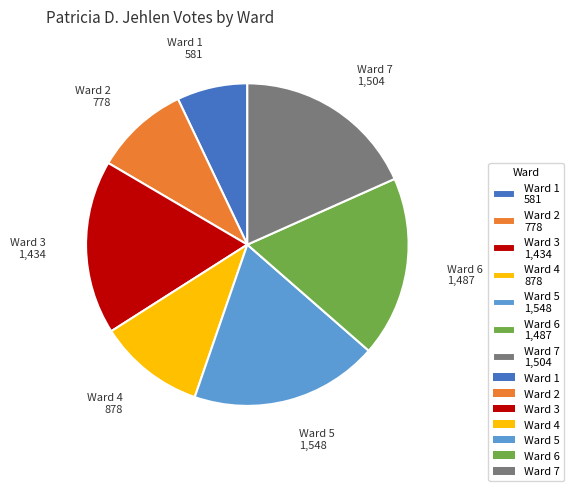

Is there a majority slice in this chart?

No